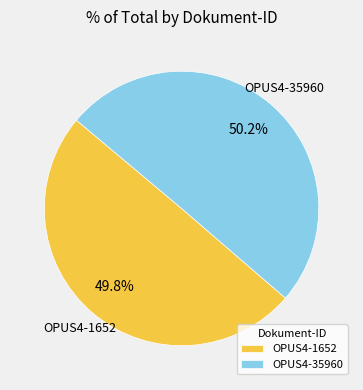

Is it true that OPUS4-35960 is 59% of the pie?

False